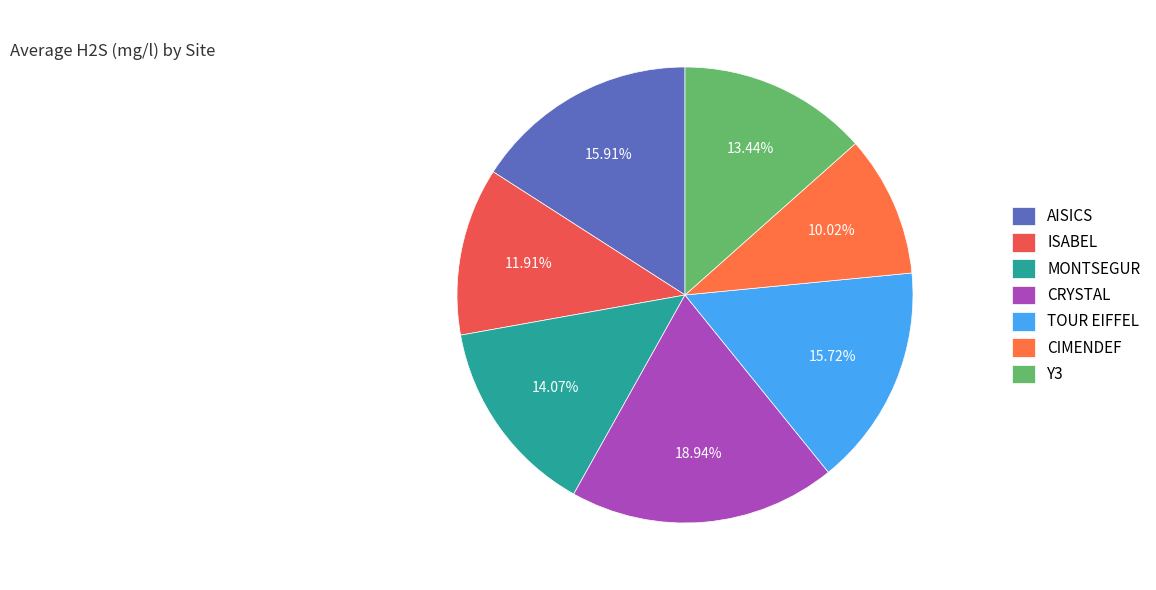

Does AISICS account for over 50% of the chart?

No